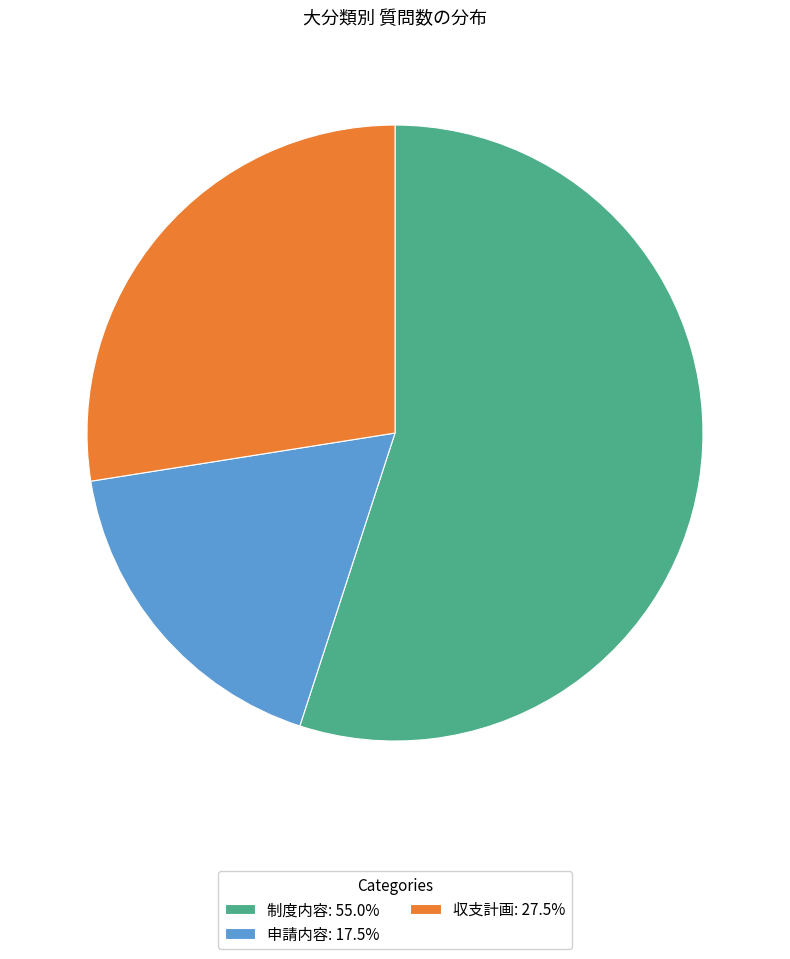

Which category has the biggest portion of the pie?

制度内容